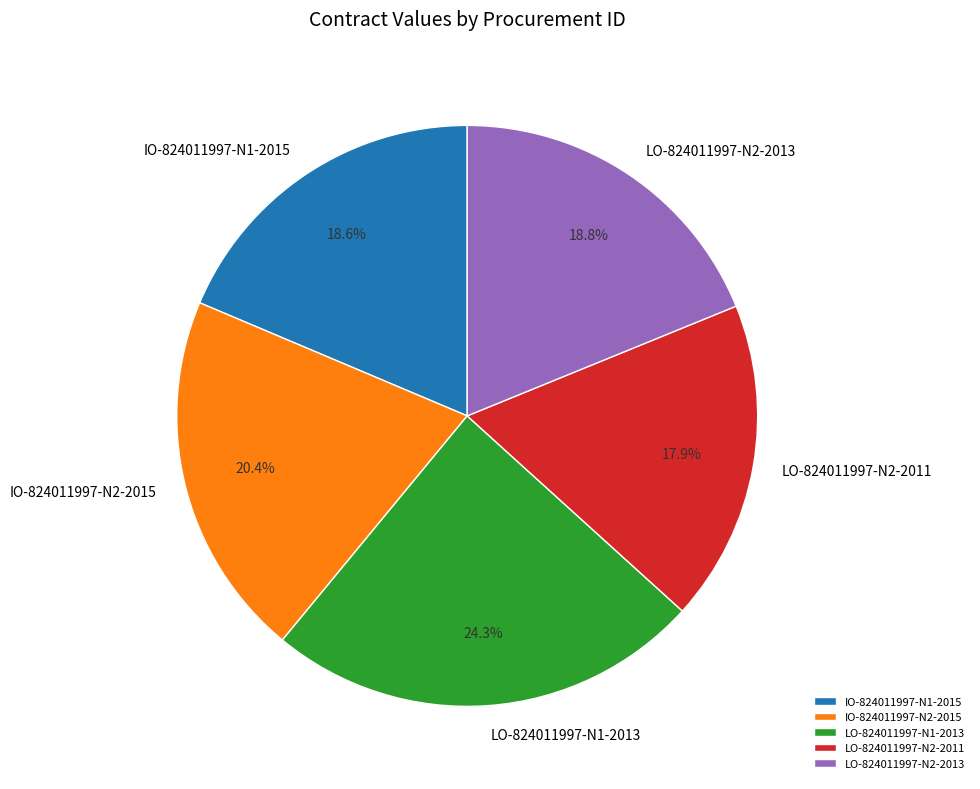

To the nearest percent, what portion does IO-824011997-N1-2015 represent?

19%